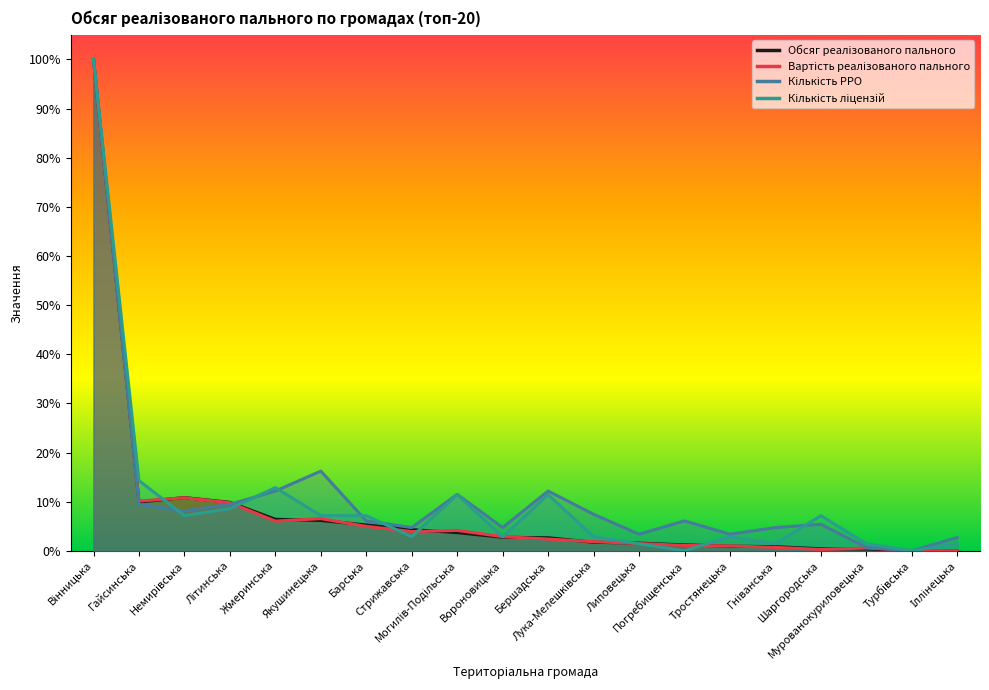

Count the number of categories in the chart.

20